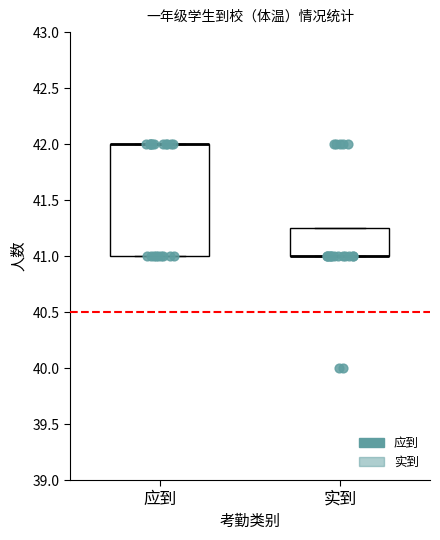

Reading left to right, read every box against the y-axis: the position of its median line, the range the box covers, and the ends of its whiskers. The values are not printed on the chart, so give them approximately, as read against the axis.

应到: median 42.00 (drawn on the box's upper edge), box 41.00 to 42.00, whiskers 41.00 to 42.00
实到: median 41.00 (drawn on the box's lower edge), box 41.00 to 41.25, whiskers 41.00 to 41.25